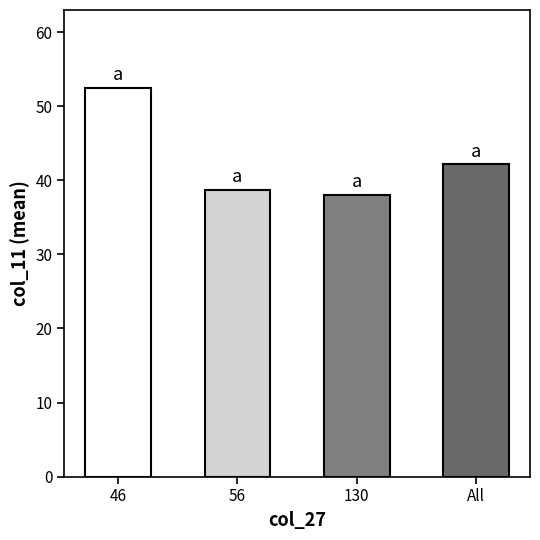

How many data points are less than 42?

2